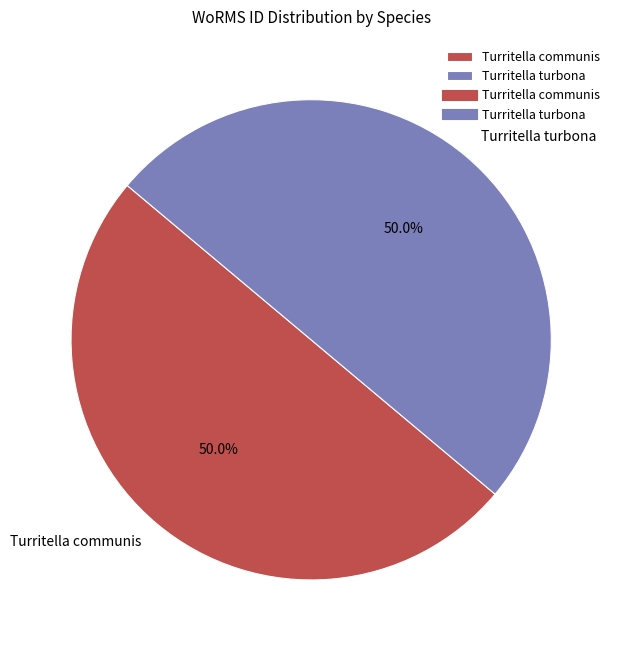

How many segments does this pie chart have?

2